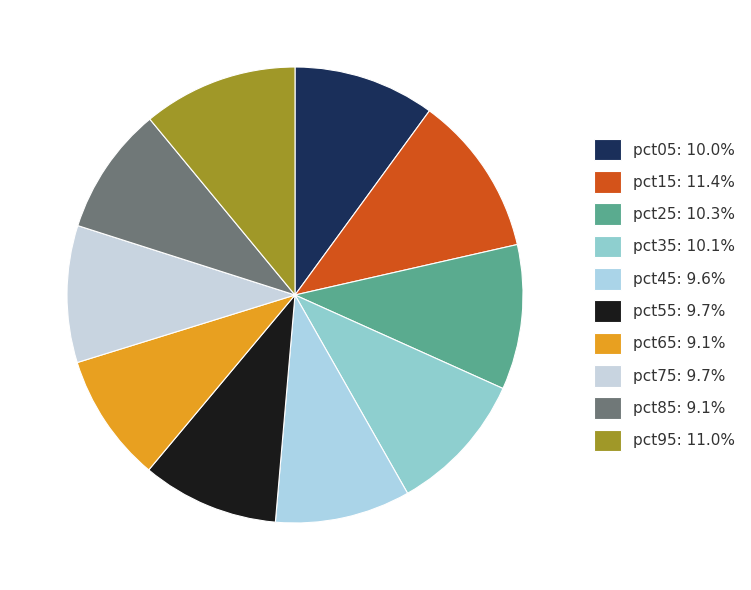

To the nearest percent, what is the average slice percentage?

10%